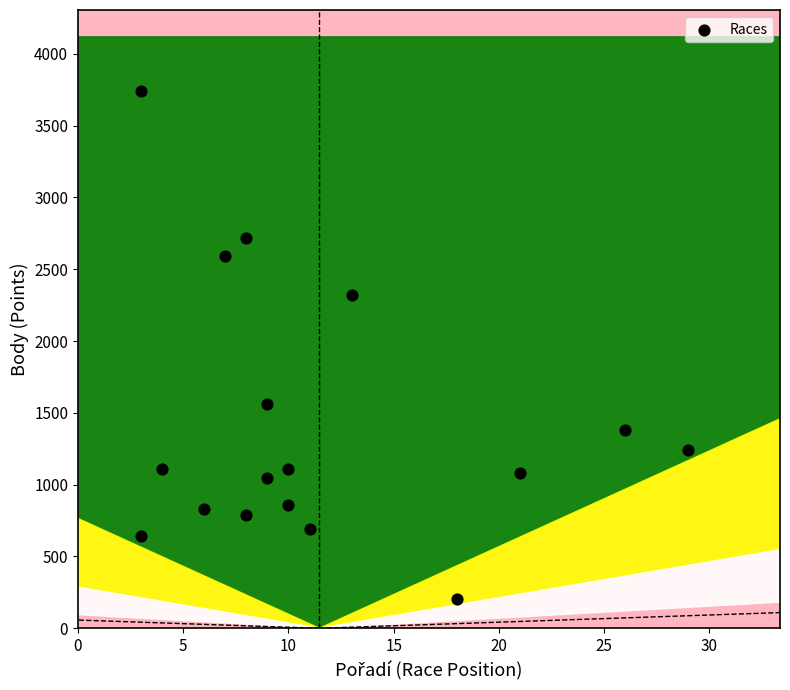

What is the range of X values (max minus min)?

26